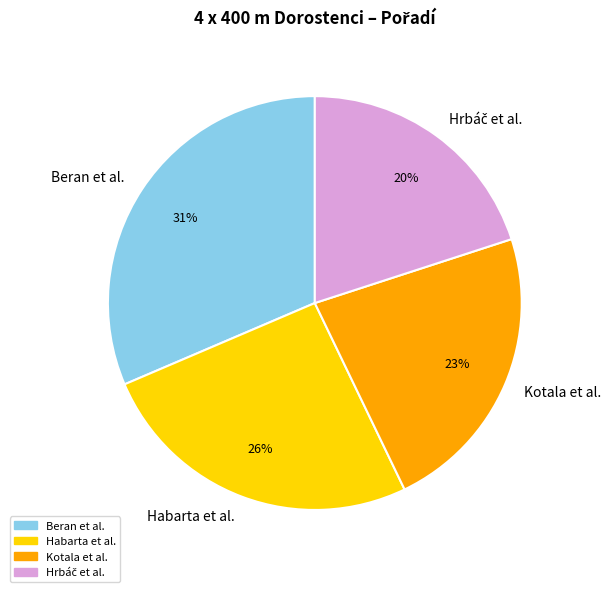

Between Beran et al. and Habarta et al., which is larger?

Beran et al.